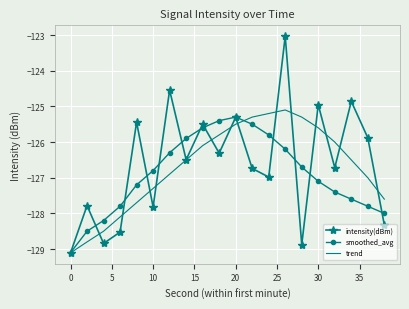

What is the difference between the second highest and minimum values in the smoothed_avg series?

3.7